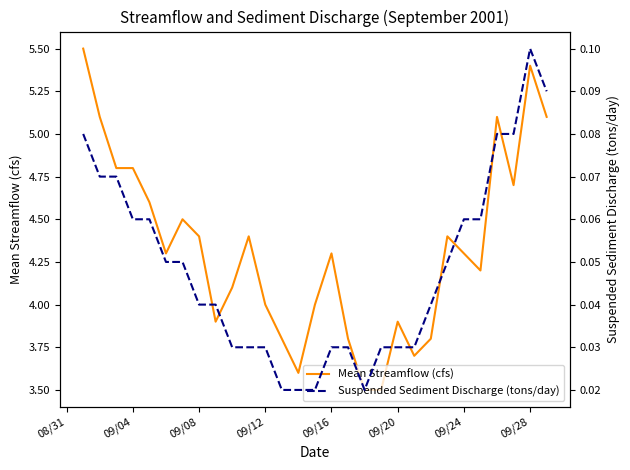

The Mean Streamflow (cfs) series shows 7.6 at 09/04. True or false?

False